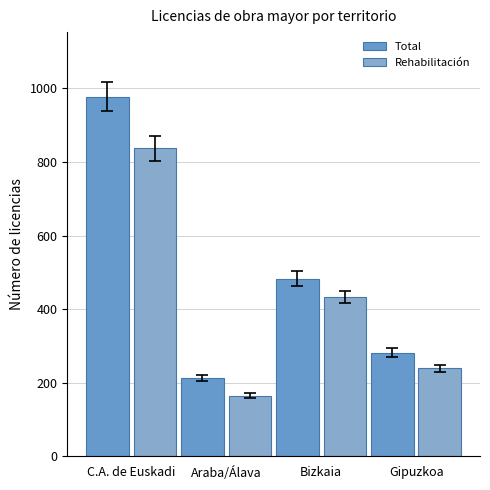

What is the highest value of the Total series?

977